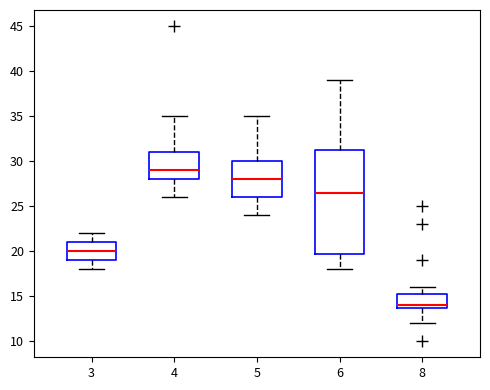

Reading left to right, transcribe this box plot: for each box, give where its median line is, the range the box spans, and where its two whiskers end, as read against the y-axis. The values are not printed on the chart, so give them approximately, as read against the axis.

3: median 20.0, box 19.0 to 21.0, whiskers 18.0 to 22.0
4: median 29.0, box 28.0 to 31.0, whiskers 26.0 to 35.0
5: median 28.0, box 26.0 to 30.0, whiskers 24.0 to 35.0
6: median 26.5, box 20.0 to 31.5, whiskers 18.0 to 39.0
8: median 14.0 (just above the box's lower edge), box 14.0 to 15.5, whiskers 12.0 to 16.0